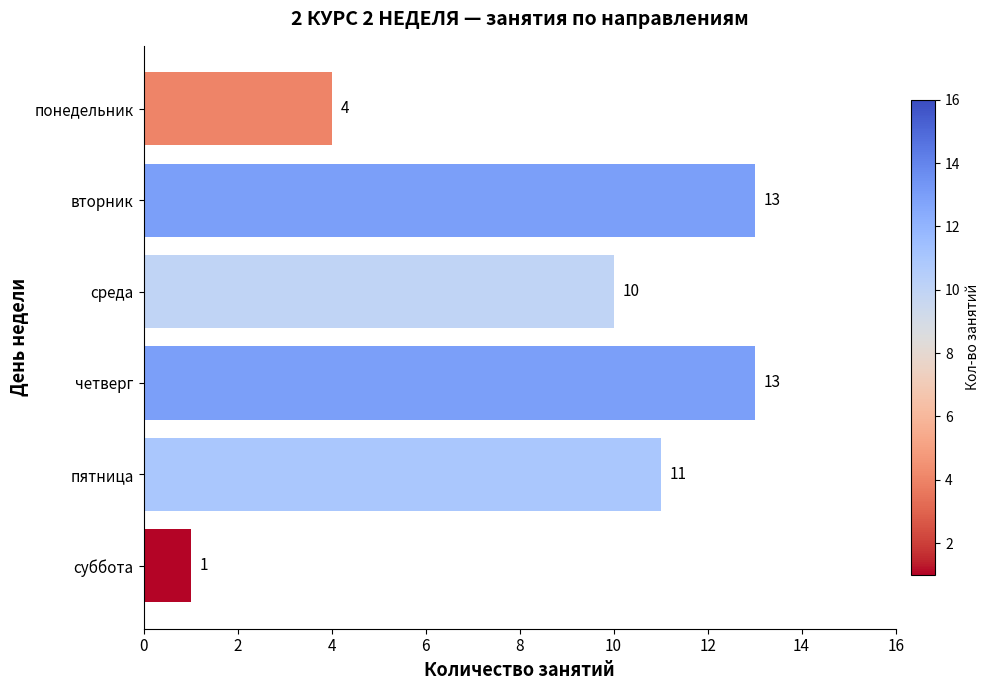

What position from the top is суббота?

6